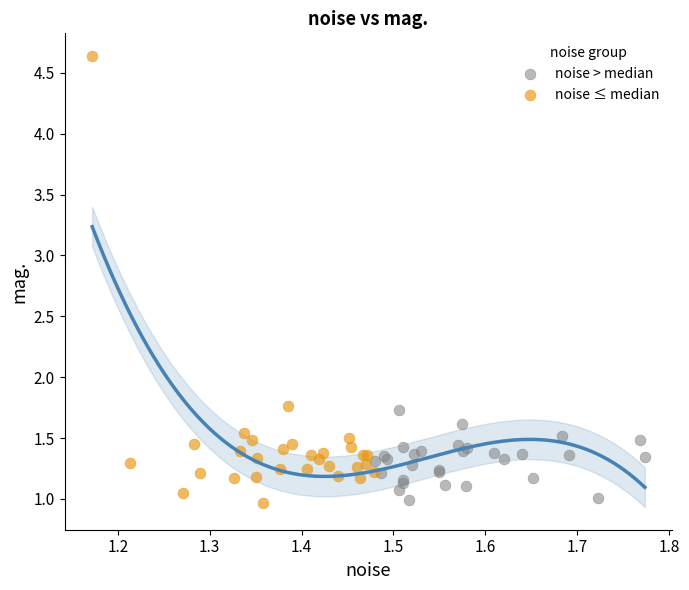

Which series has the largest Y range (max minus min)?

noise ≤ median